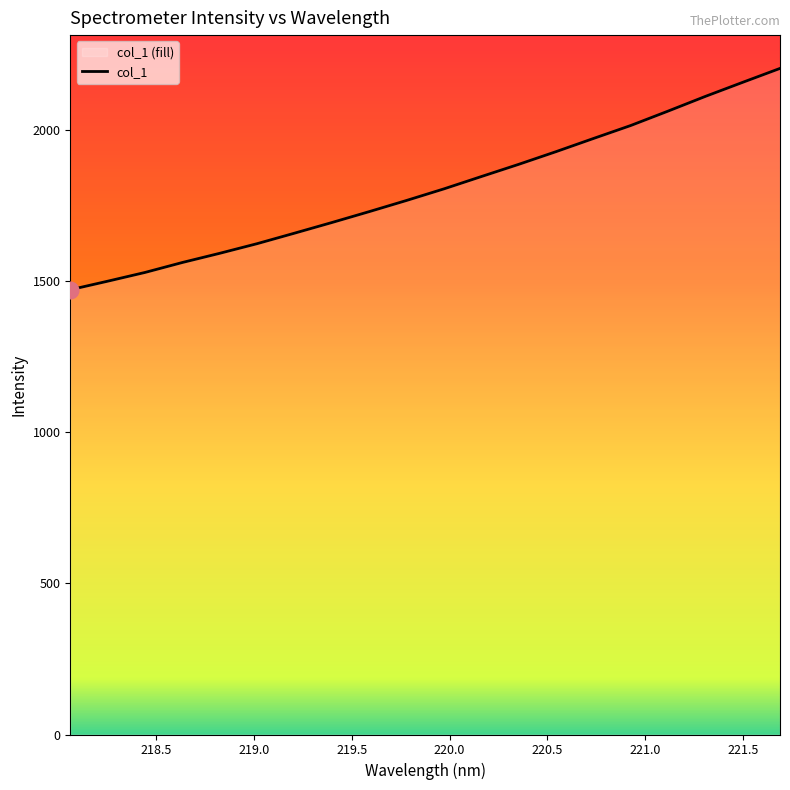

What is the difference between the maximum and minimum values?

732.2